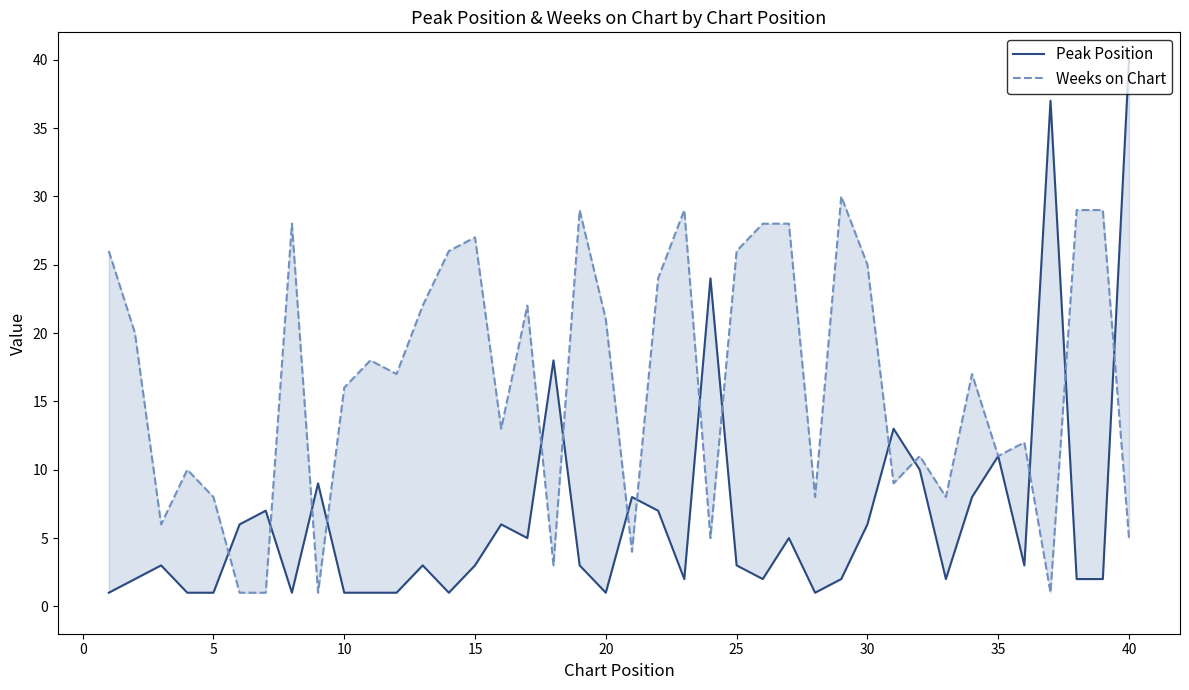

How many values in the Peak Position series exceed 3?

17